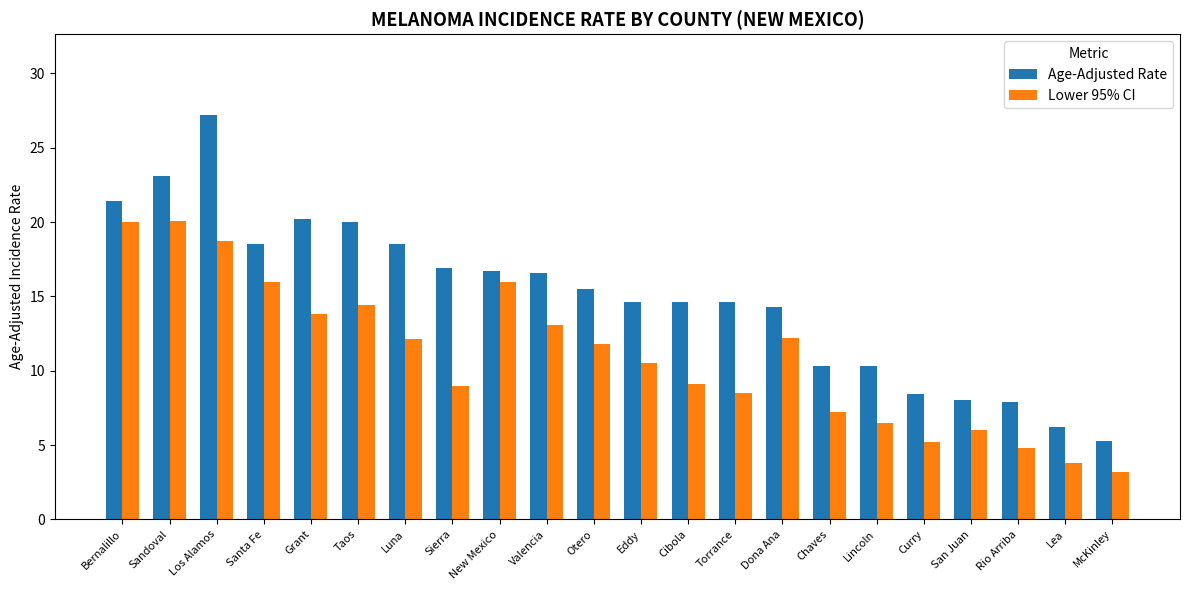

Which series changed the most between Grant and Valencia?

Age-Adjusted Rate